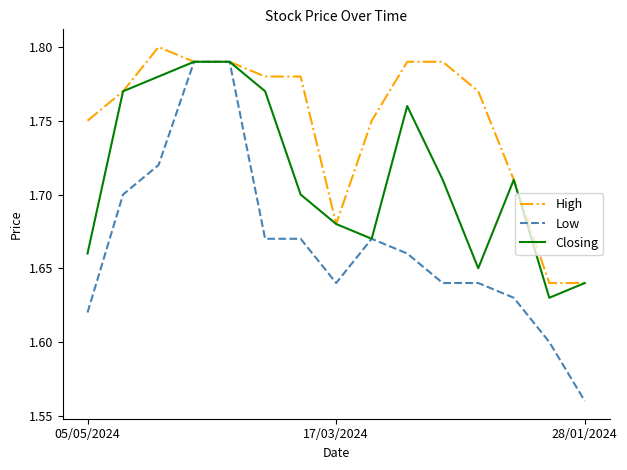

List the series in order of their overall mean, lowest first.

Low, Closing, High